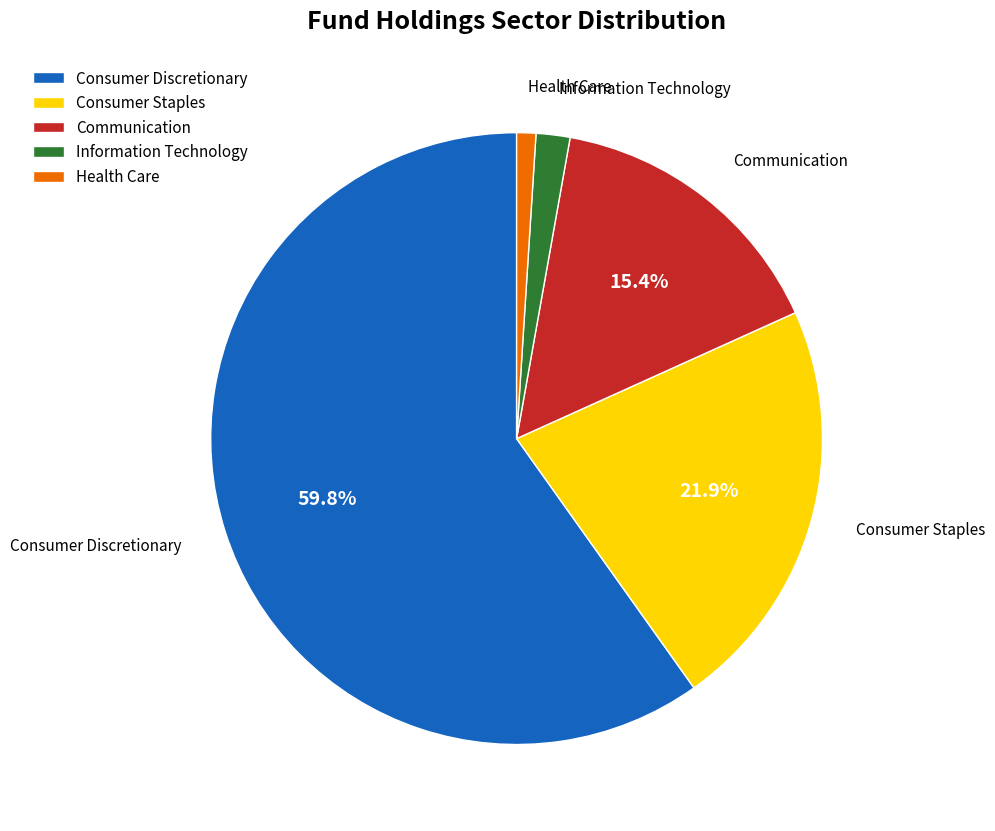

Which category has the smallest portion of the pie?

Health Care